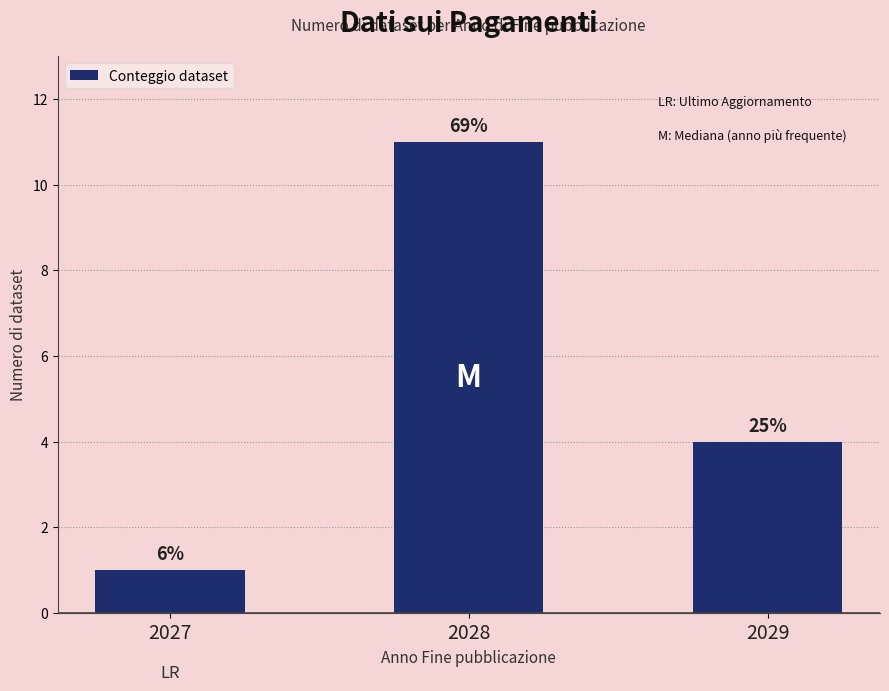

How many bars are there in total?

3